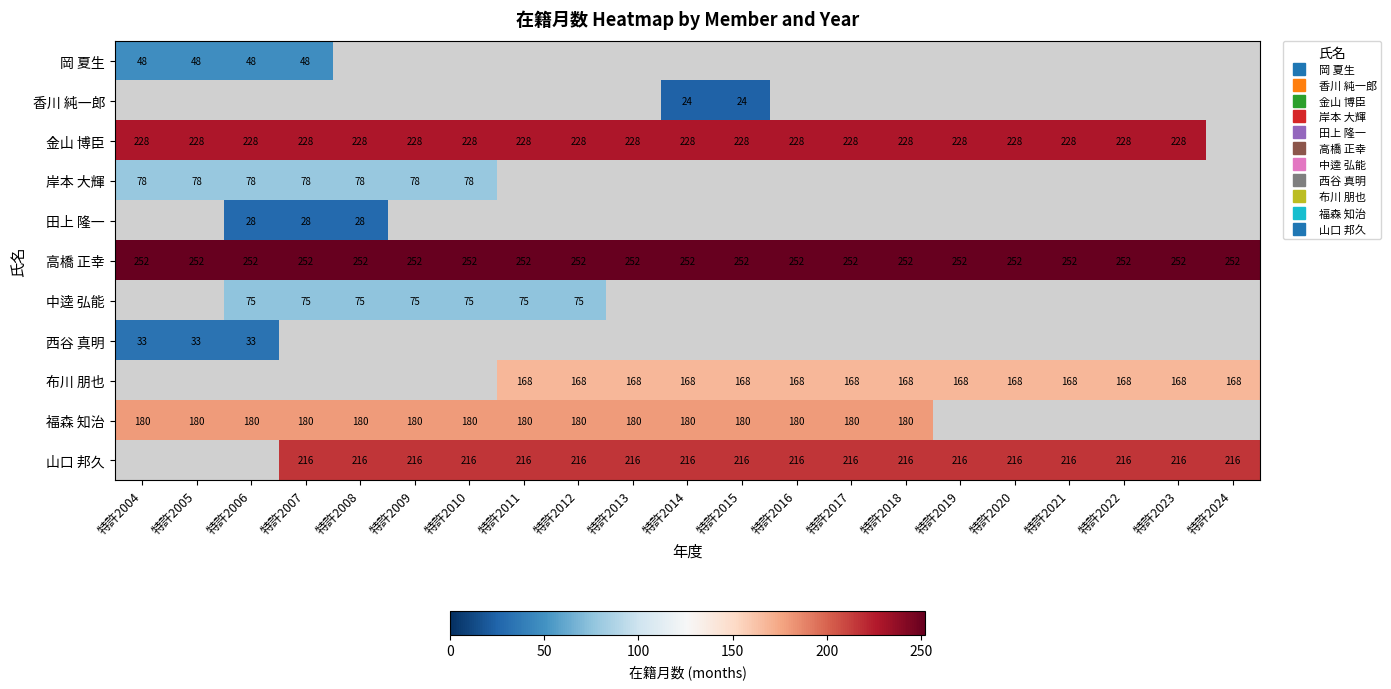

List the labels in order of 岡 夏生 value, largest first.

特許2004, 特許2005, 特許2006, 特許2007, 特許2008, 特許2009, 特許2010, 特許2011, 特許2012, 特許2013, 特許2014, 特許2015, 特許2016, 特許2017, 特許2018, 特許2019, 特許2020, 特許2021, 特許2022, 特許2023, 特許2024